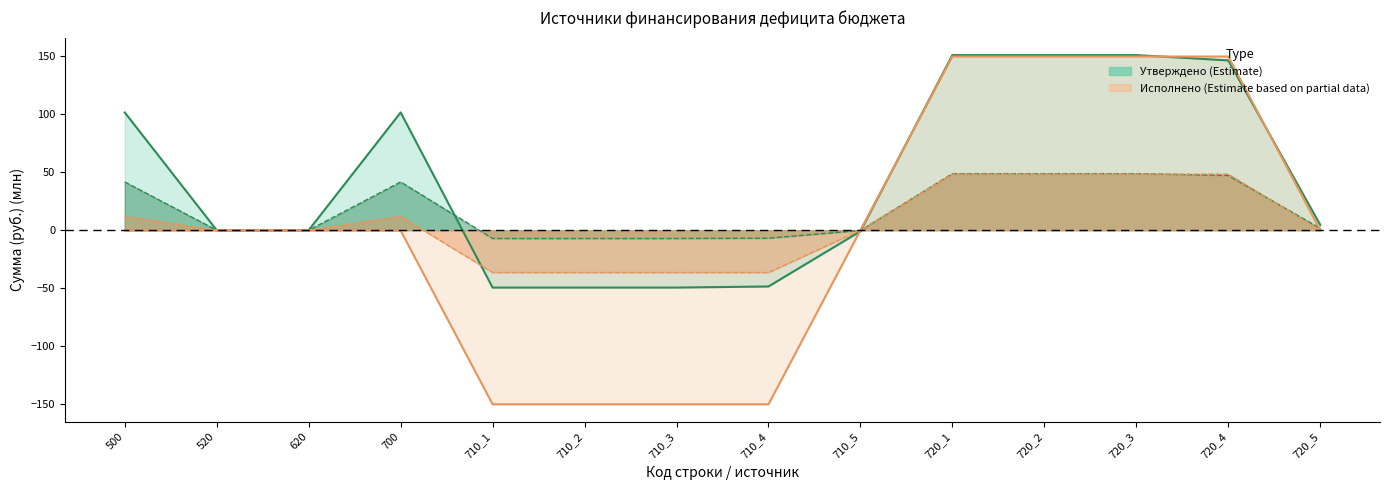

Is it true that Исполнено (консол. бюджет) equals -6.9 at 710_4?

True